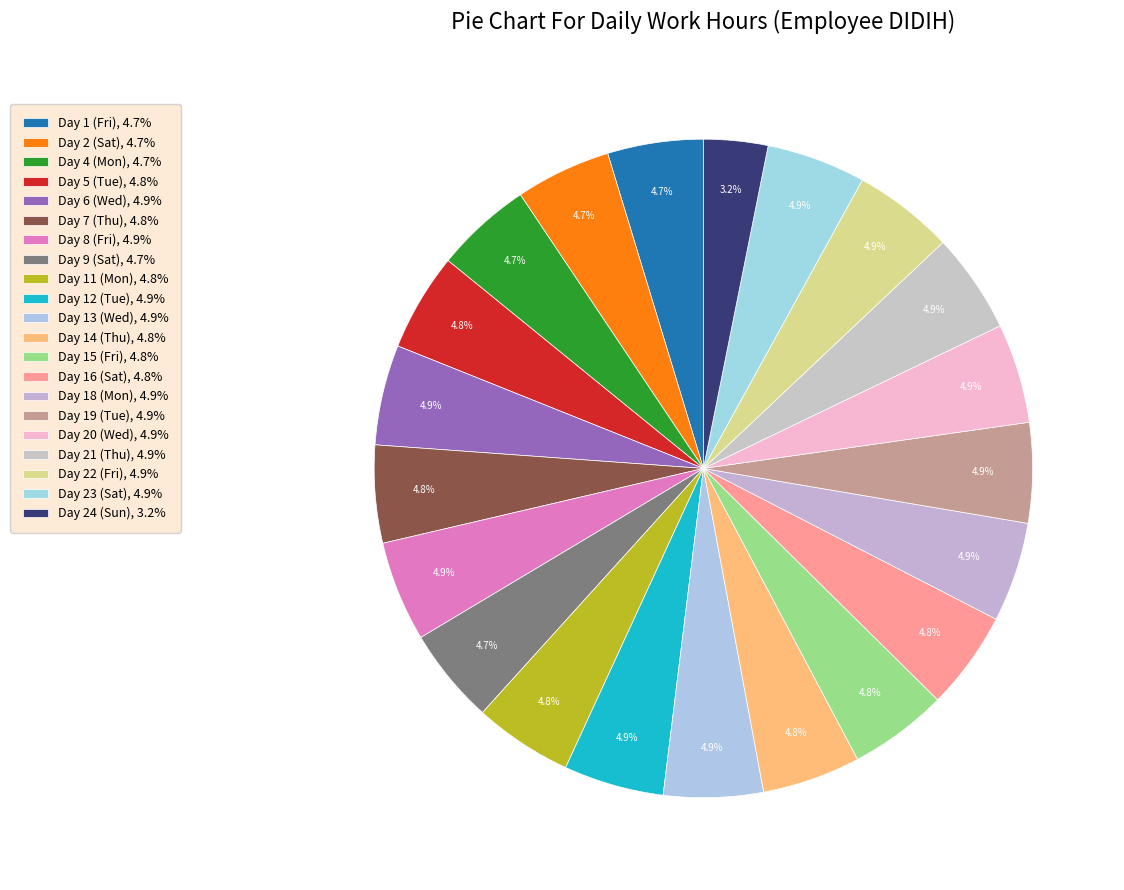

What percentage is the Day 2 (Sat) slice, to the nearest percent?

5%